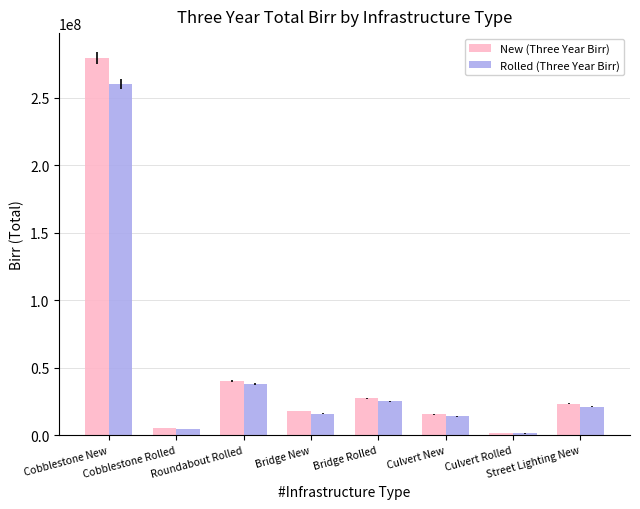

Which category has the highest value across all series?

Cobblestone New